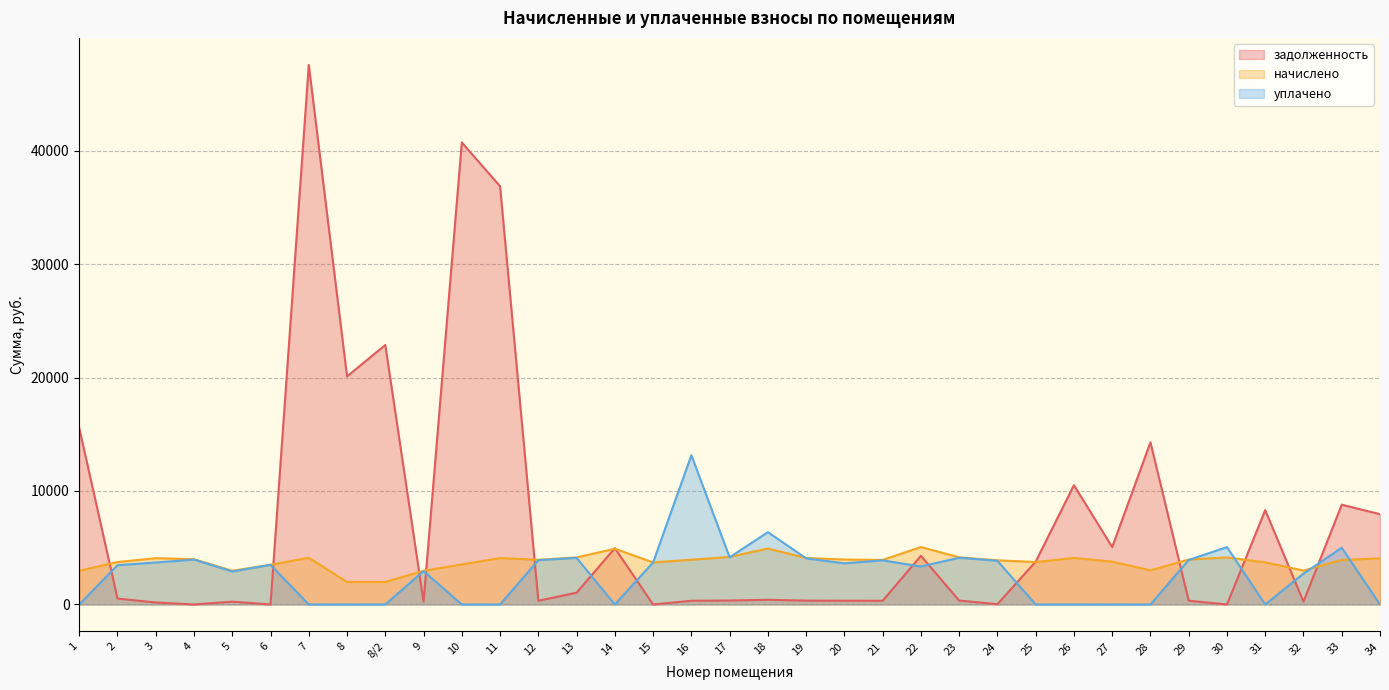

What are all the series names shown in the legend?

задолженность, начислено, уплачено